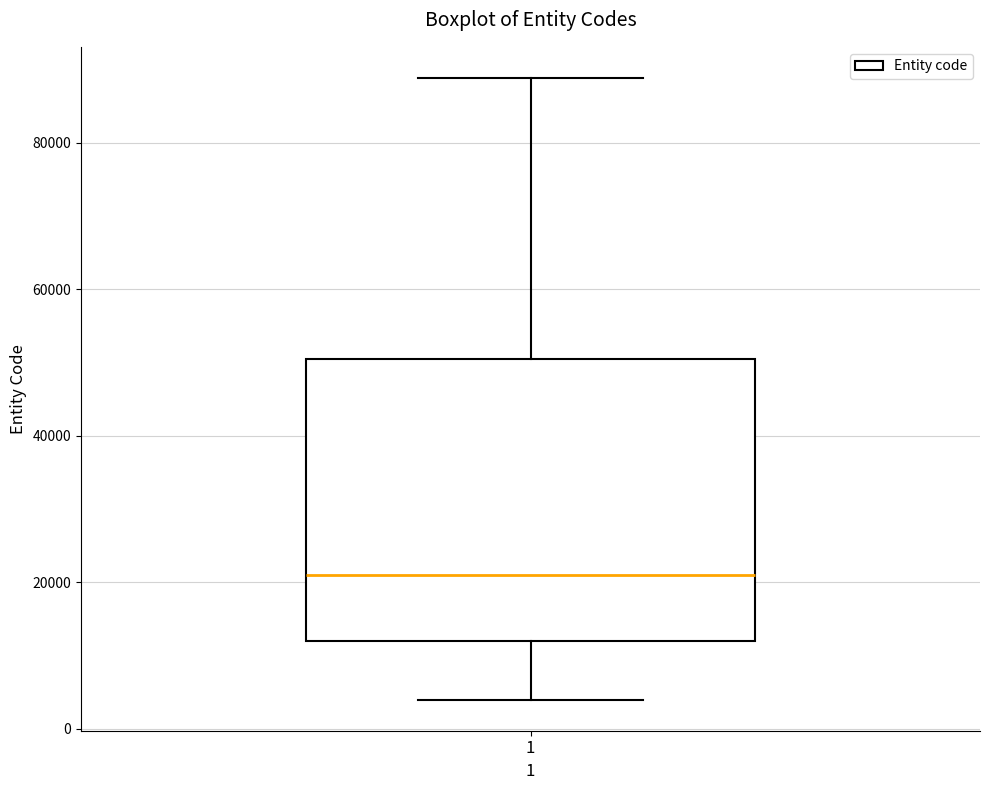

Where does the lower whisker of the box at x = 1 end on the y-axis? The values are not printed on the chart, so give them approximately, as read against the axis.

4000